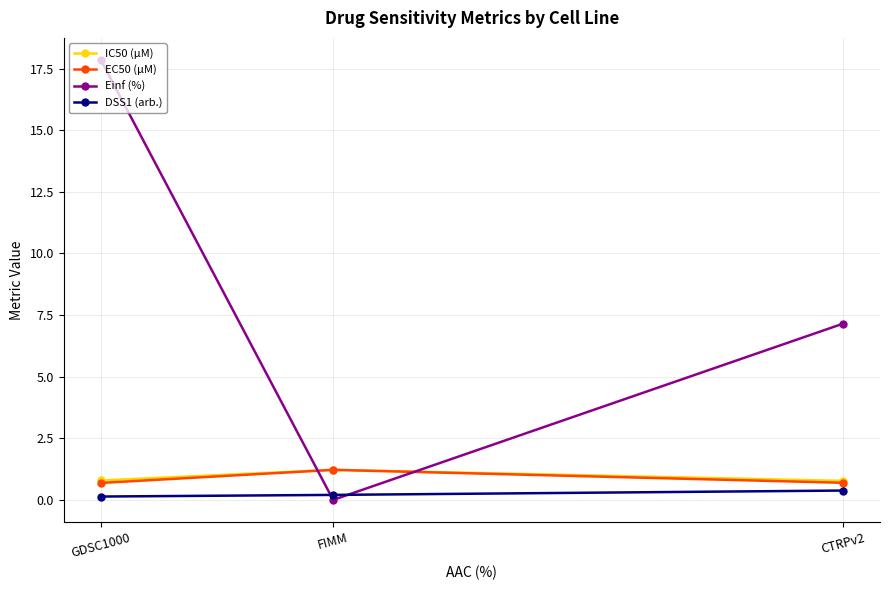

How many lines are shown in the chart?

4